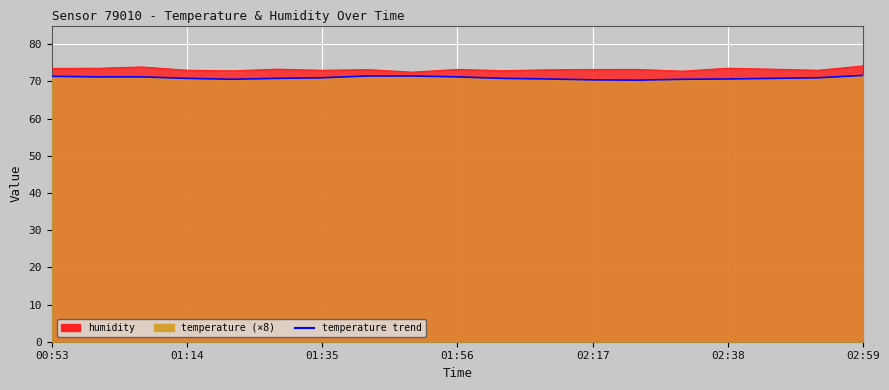

What value does the data have at 02:38?

70.8